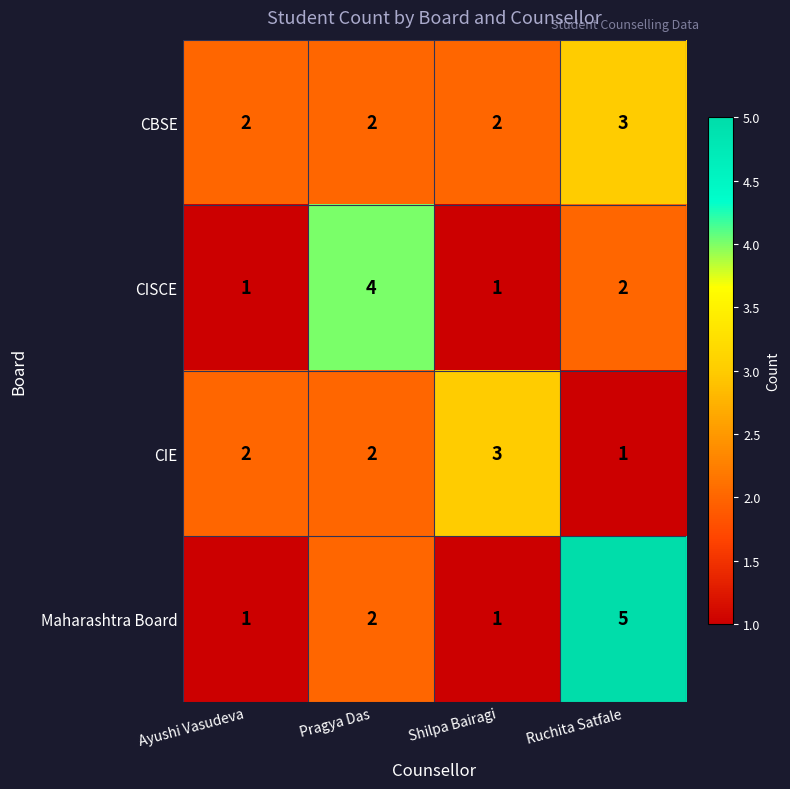

At which label is Maharashtra Board closest to 3?

Pragya Das